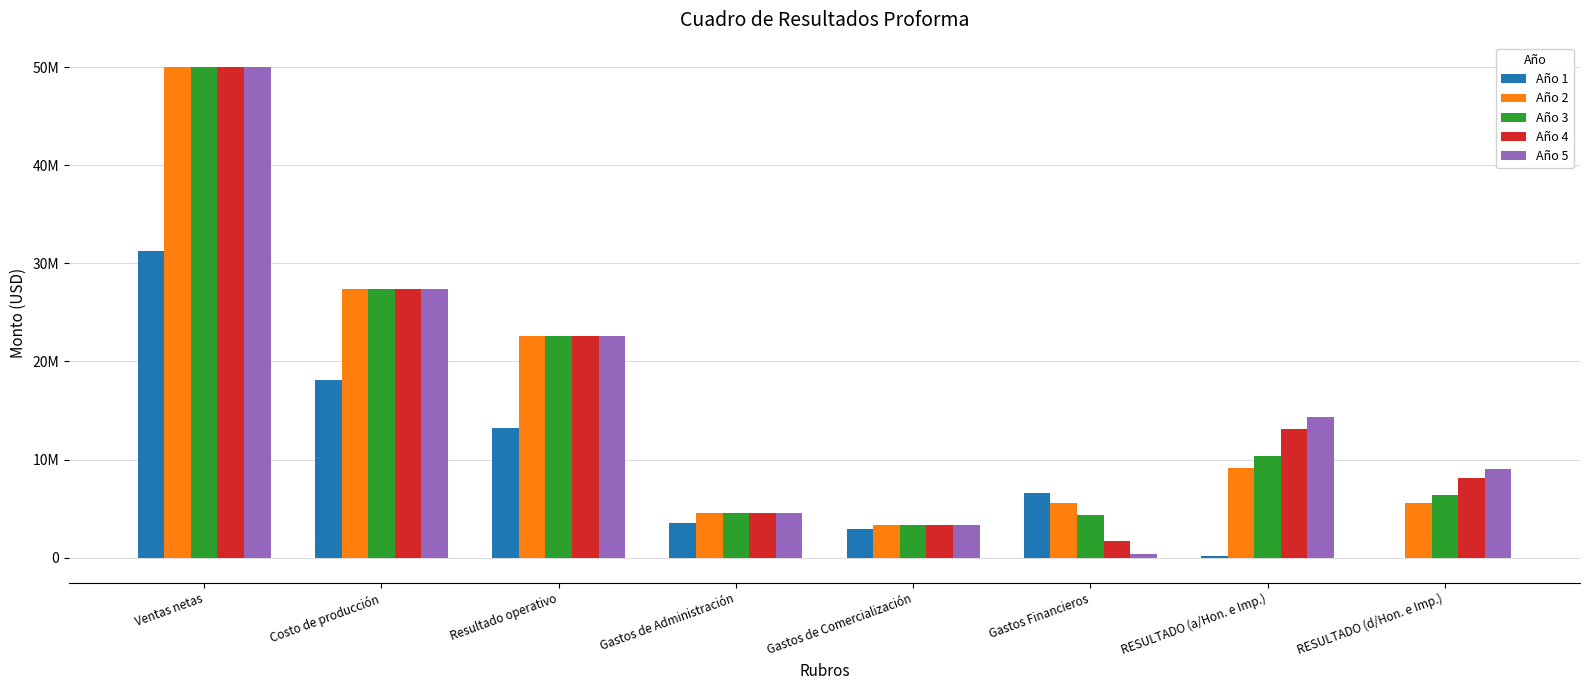

What are all the series names shown in the legend?

Año 1, Año 2, Año 3, Año 4, Año 5